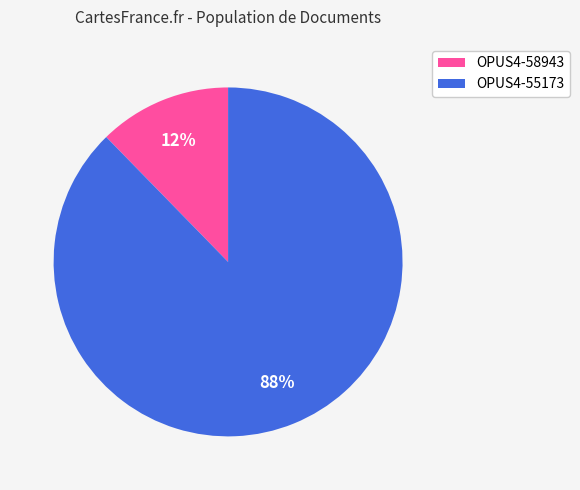

To the nearest percent, what percentage of the pie is OPUS4-55173?

88%